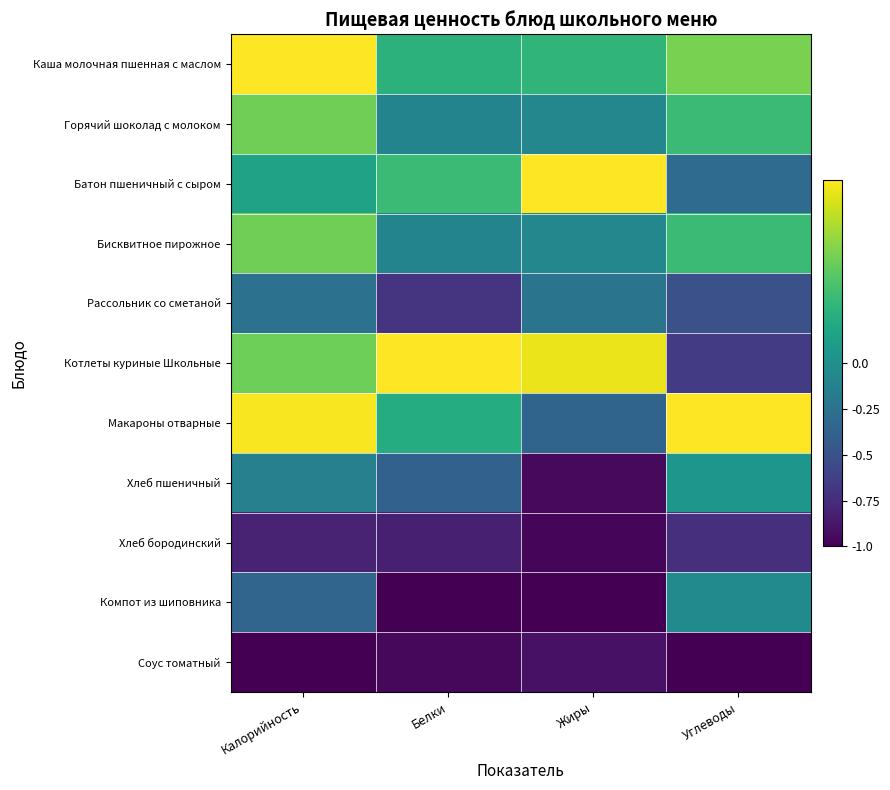

At how many categories does at least one series exceed 0?

4